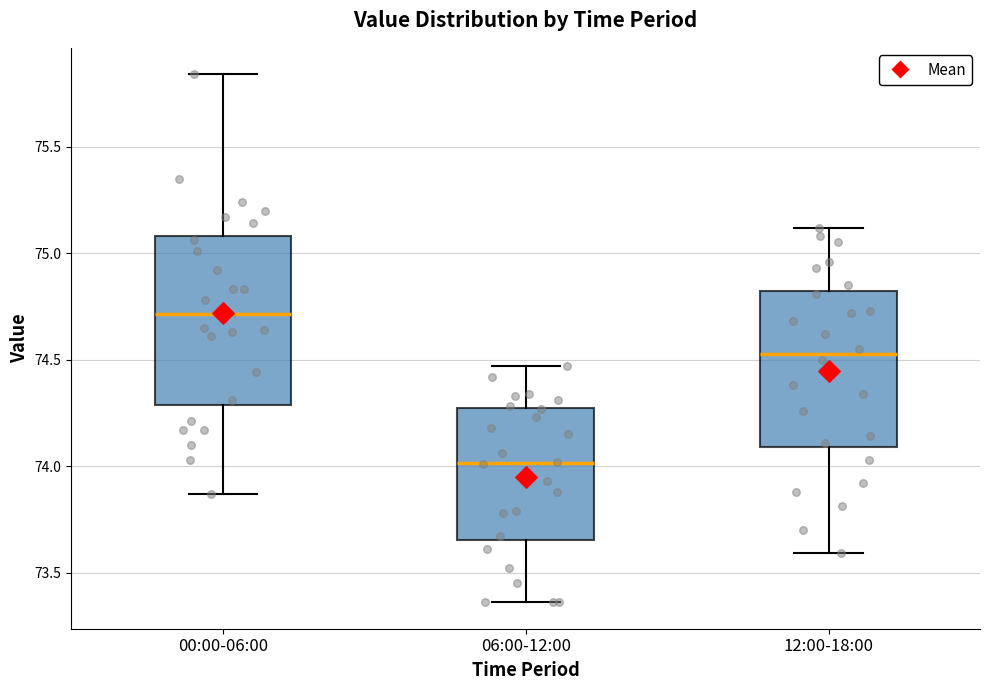

Reading left to right, transcribe this box plot: for each box, give where its median line is, the range the box spans, and where its two whiskers end, as read against the y-axis. The values are not printed on the chart, so give them approximately, as read against the axis.

00:00-06:00: median 74.70, box 74.30 to 75.10, whiskers 73.85 to 75.85
06:00-12:00: median 74.00, box 73.65 to 74.25, whiskers 73.35 to 74.45
12:00-18:00: median 74.55, box 74.10 to 74.80, whiskers 73.60 to 75.10